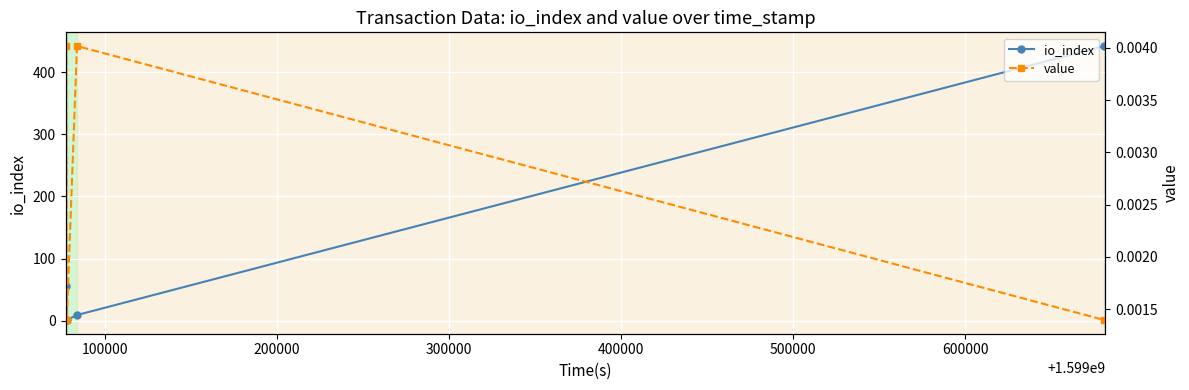

How many data points in io_index are less than 55?

2